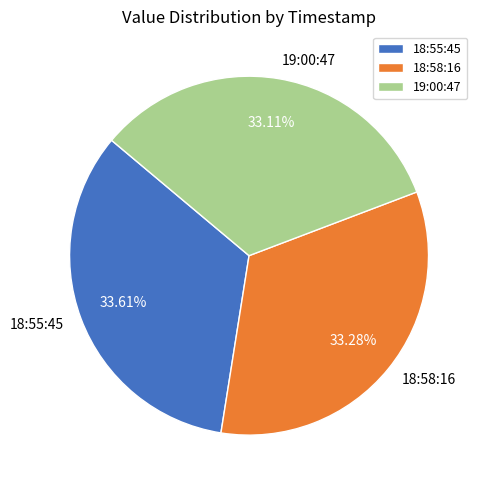

Is 19:00:47 the majority of the pie?

No